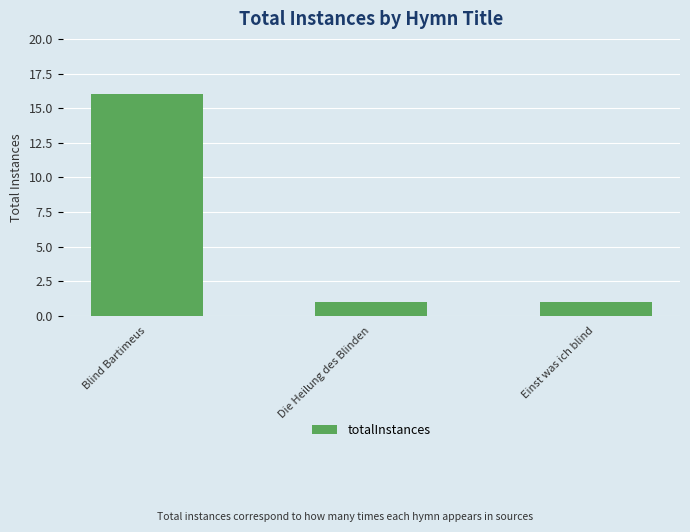

Count the number of categories in the chart.

3